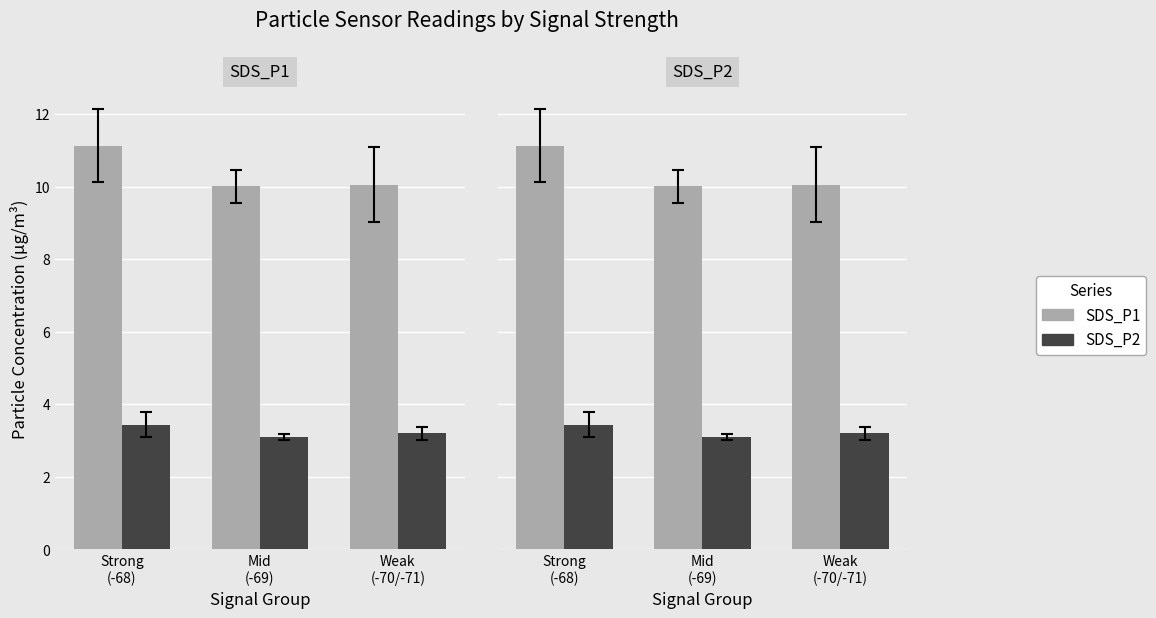

The value of SDS_P2 at Strong
(-68) is 3.4. True or false?

True